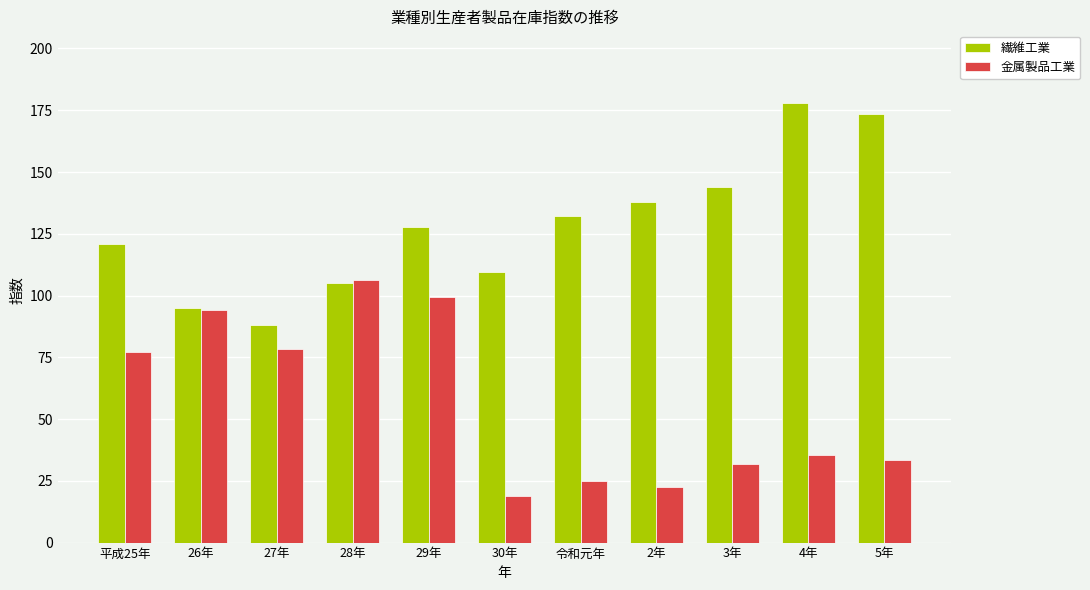

Where is 繊維工業 nearest to the value 133?

令和元年